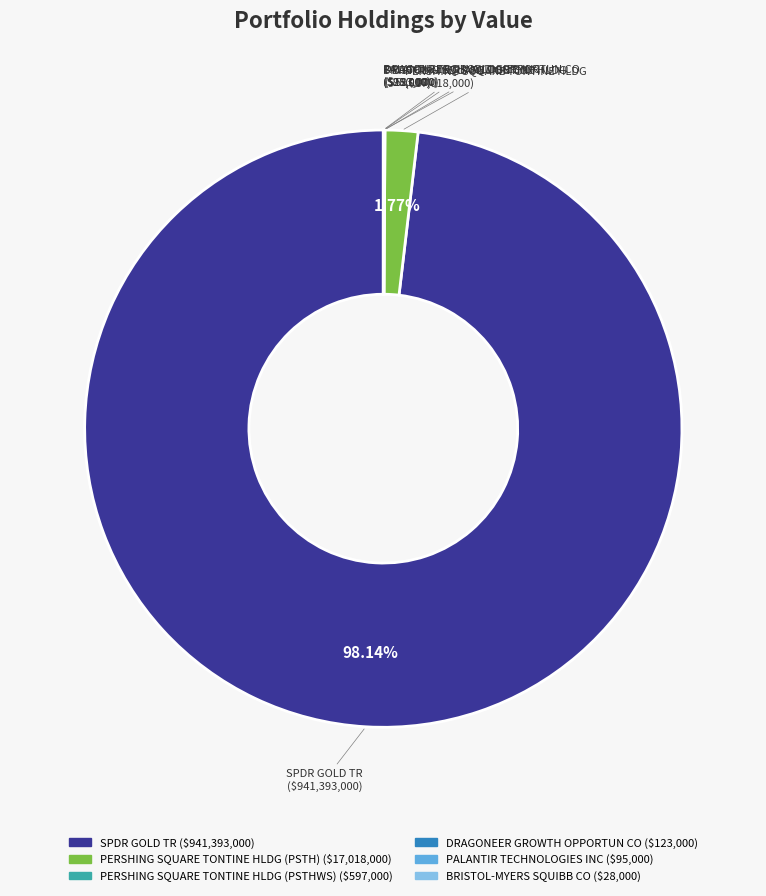

Is PERSHING SQUARE TONTINE HLDG (PSTH) the majority of the pie?

No